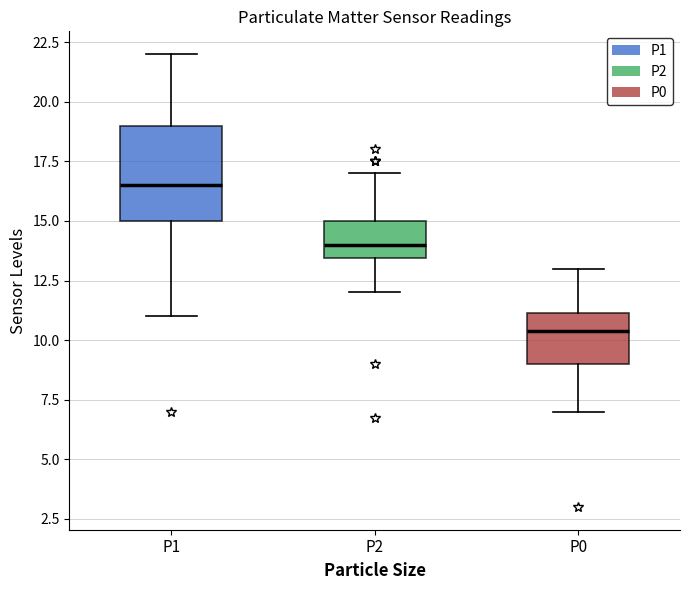

Reading left to right, transcribe this box plot: for each box, give where its median line is, the range the box spans, and where its two whiskers end, as read against the y-axis. The values are not printed on the chart, so give them approximately, as read against the axis.

P1: median 16.5, box 15.0 to 19.0, whiskers 11.0 to 22.0
P2: median 14.0, box 13.5 to 15.0, whiskers 12.0 to 17.0
P0: median 10.5, box 9.0 to 11.0, whiskers 7.0 to 13.0